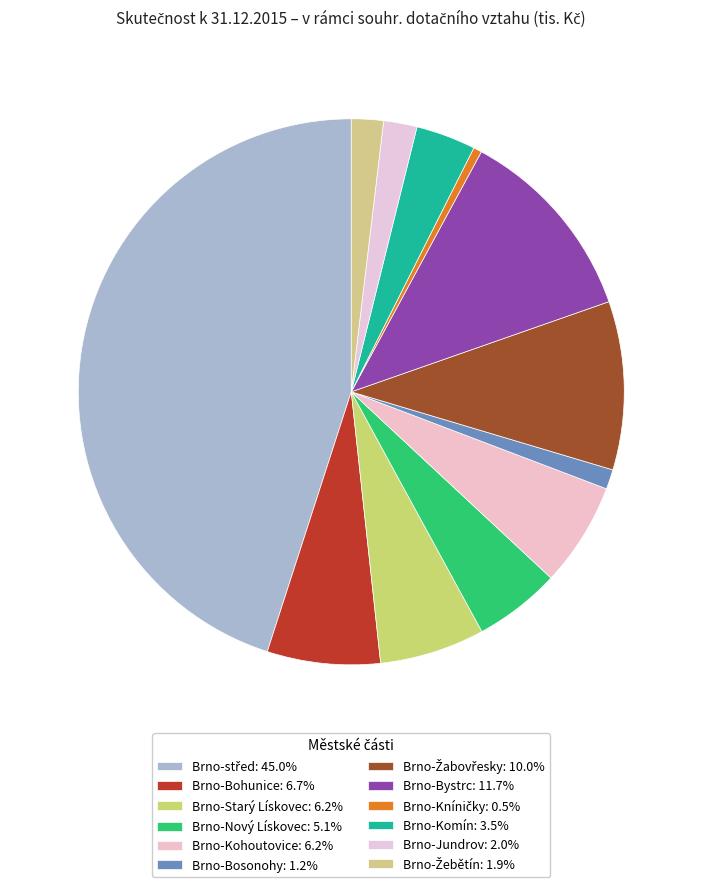

Approximately how many times larger is the value at Brno-Bystrc compared to Brno-Kníničky?

23.7